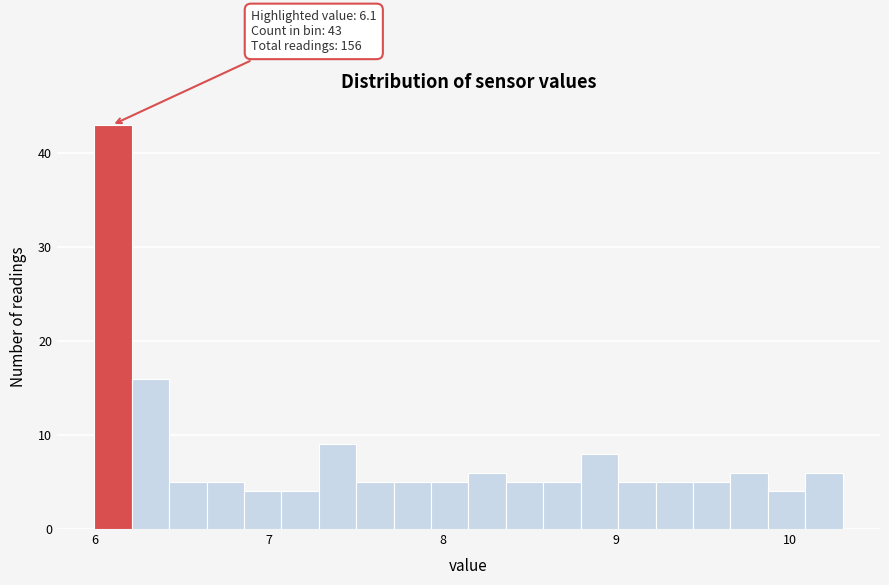

Read against the x-axis, roughly where is the centre of the tallest bar?

6.1